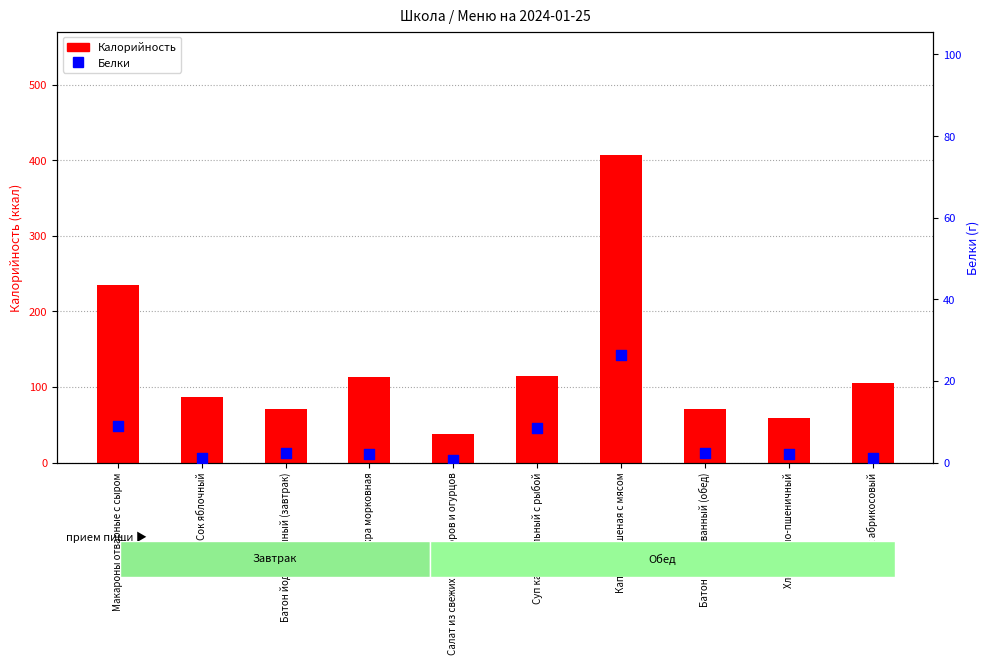

Which series contains the lowest Y value?

Белки